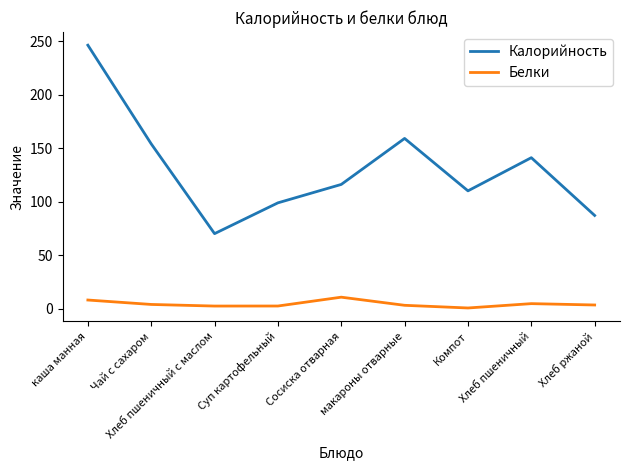

What is the highest value of the Белки series?

10.6